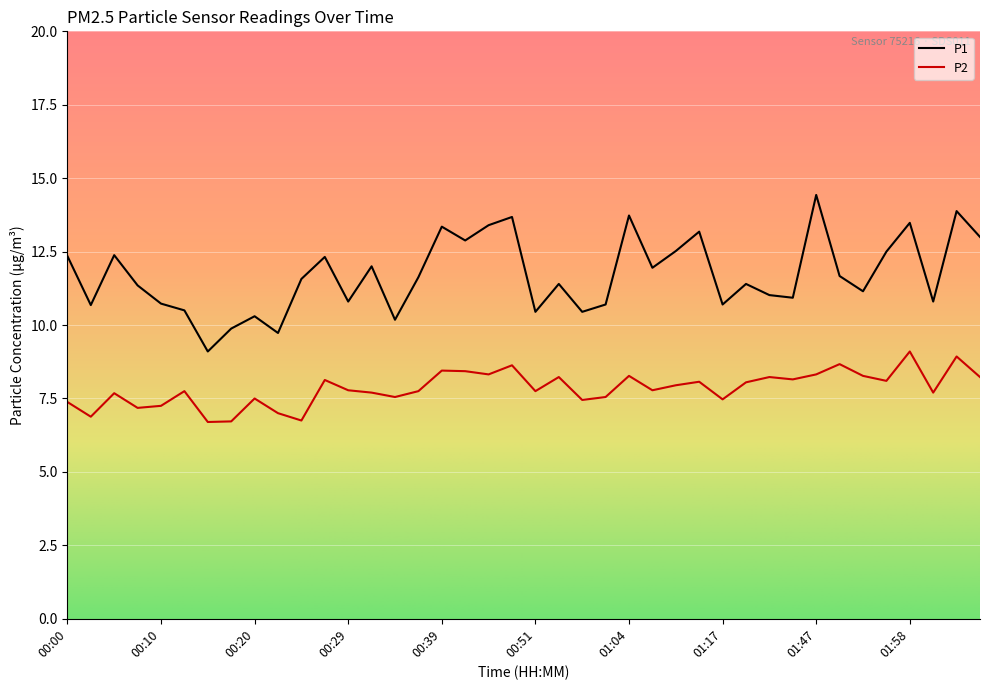

Rank the series by their maximum value, from lowest to highest.

P2, P1